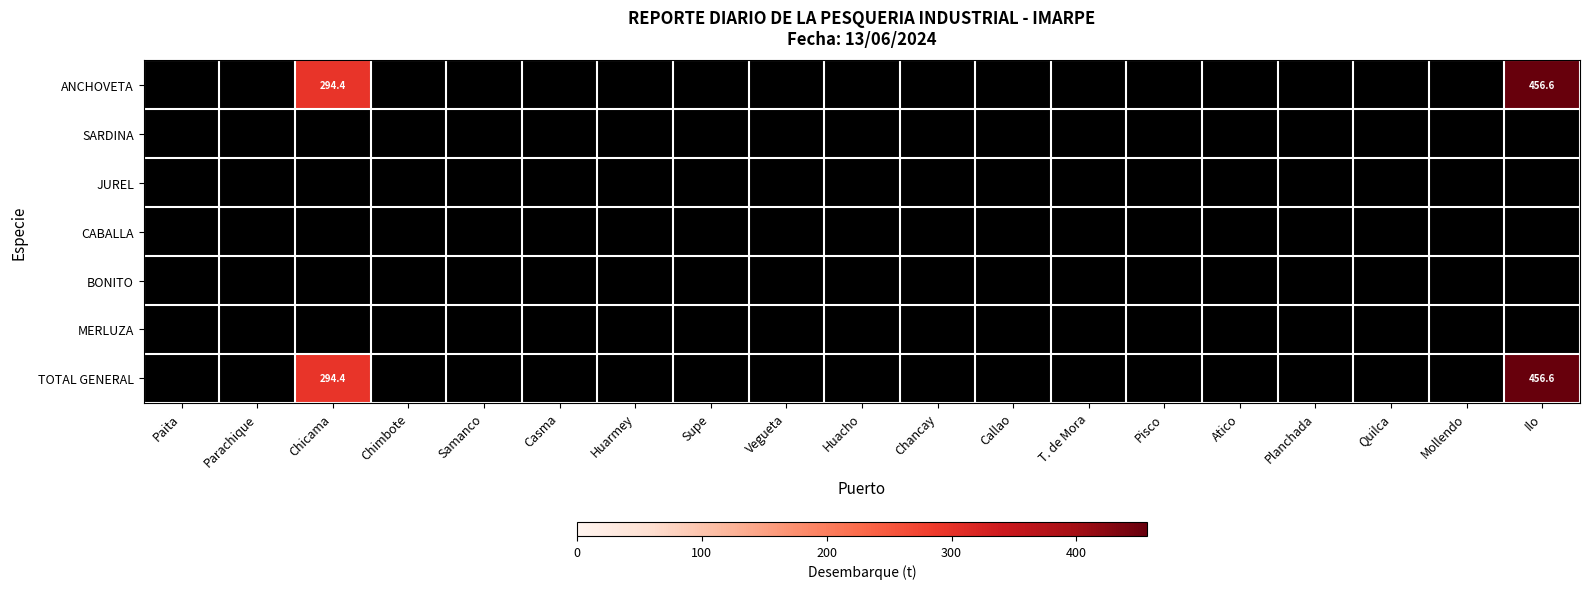

What is the greatest value displayed?

456.6